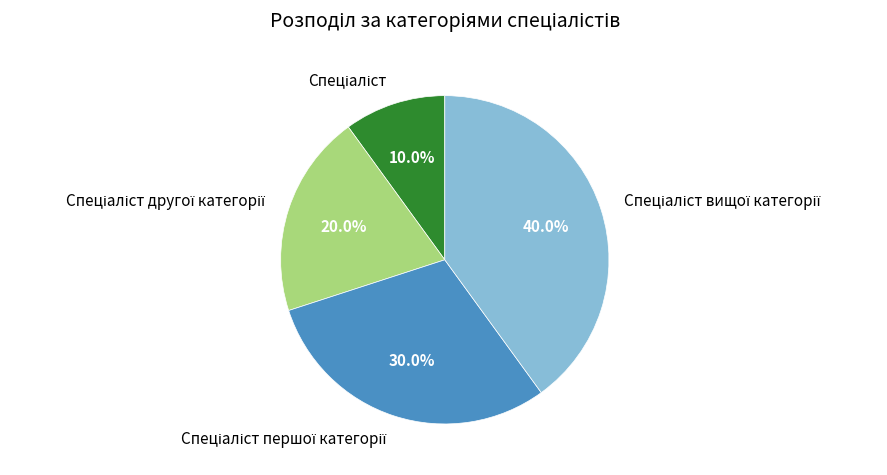

Is there a majority slice in this chart?

No